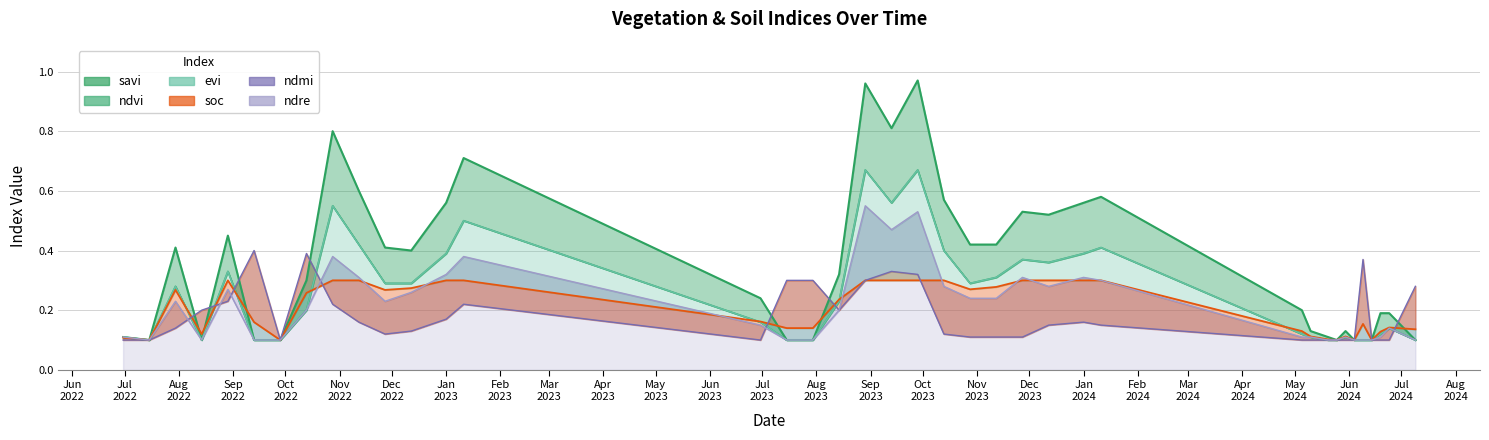

What value does the evi series have at 28-09-2022?

0.1